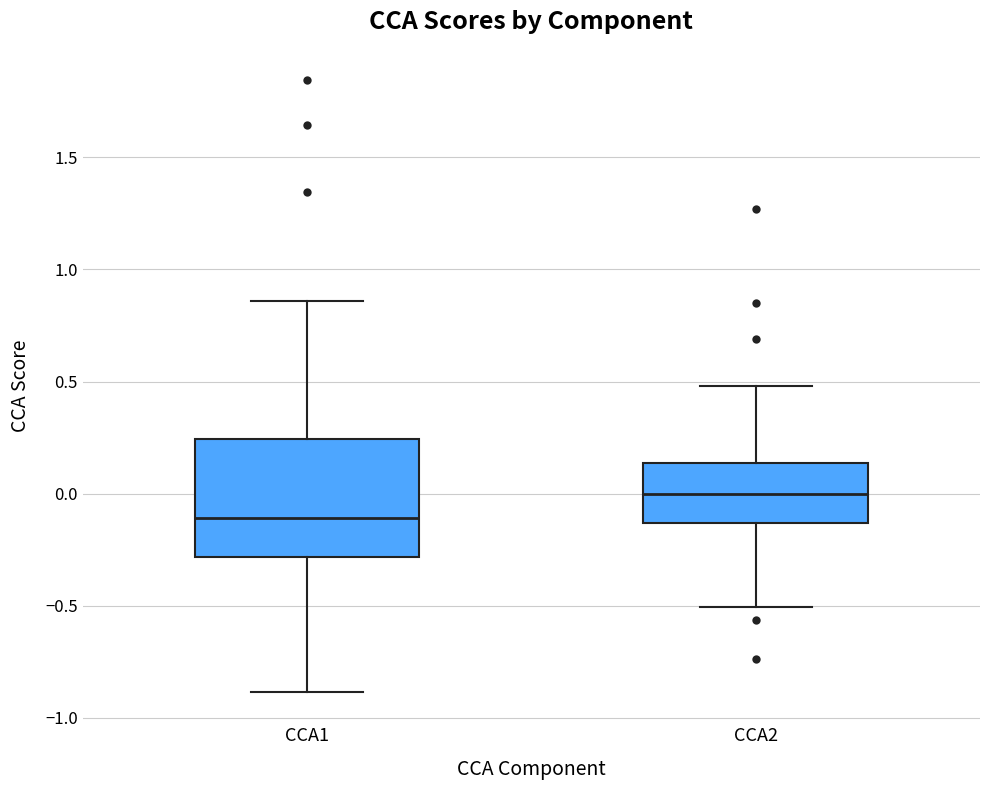

Which box is the tallest, from its lower edge to its upper edge?

CCA1